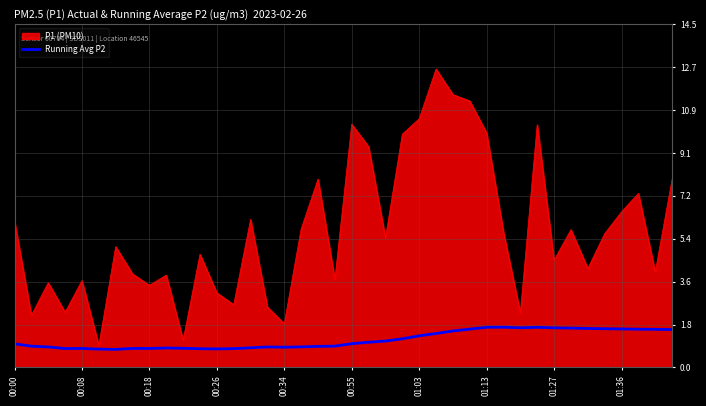

Which series has the widest spread of values?

P1 (PM10)